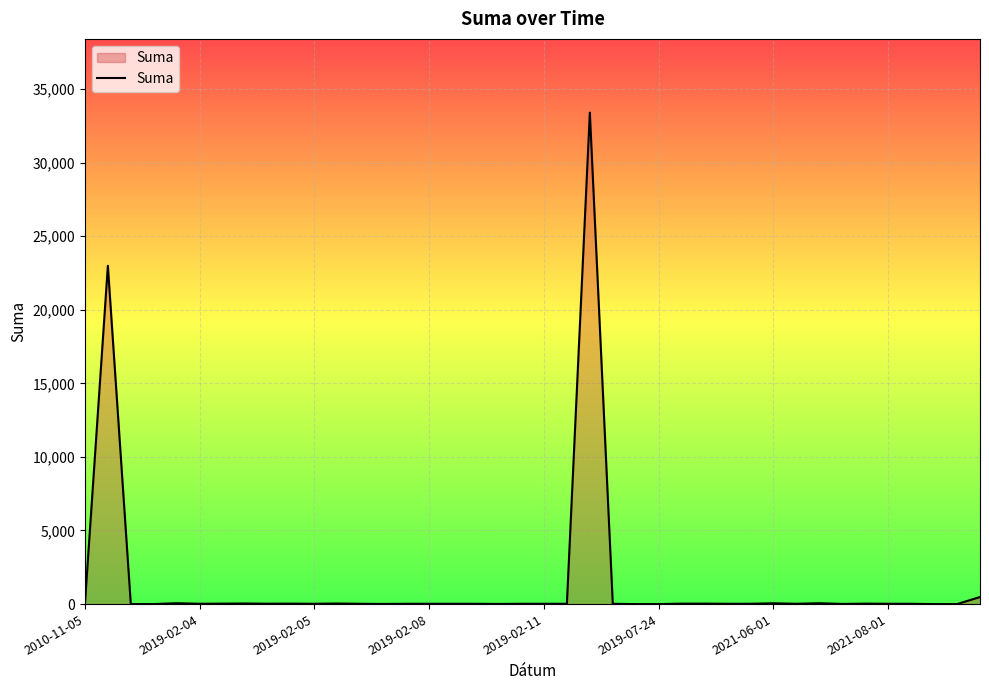

What is the greatest value displayed?

33392.1